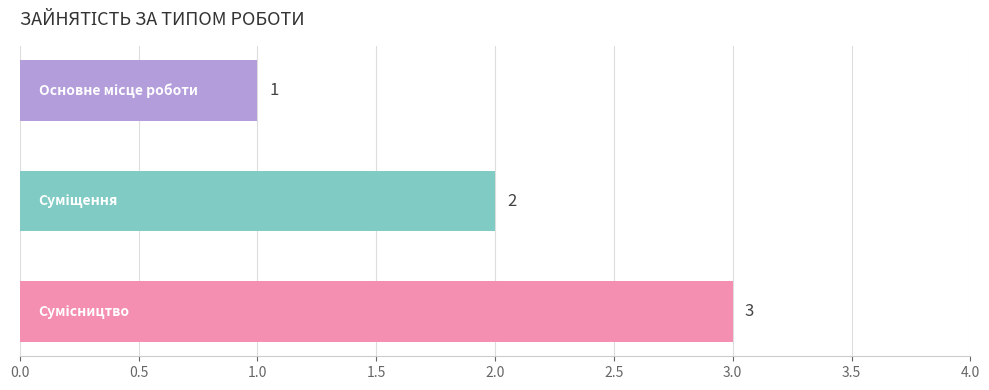

What is the average value?

2